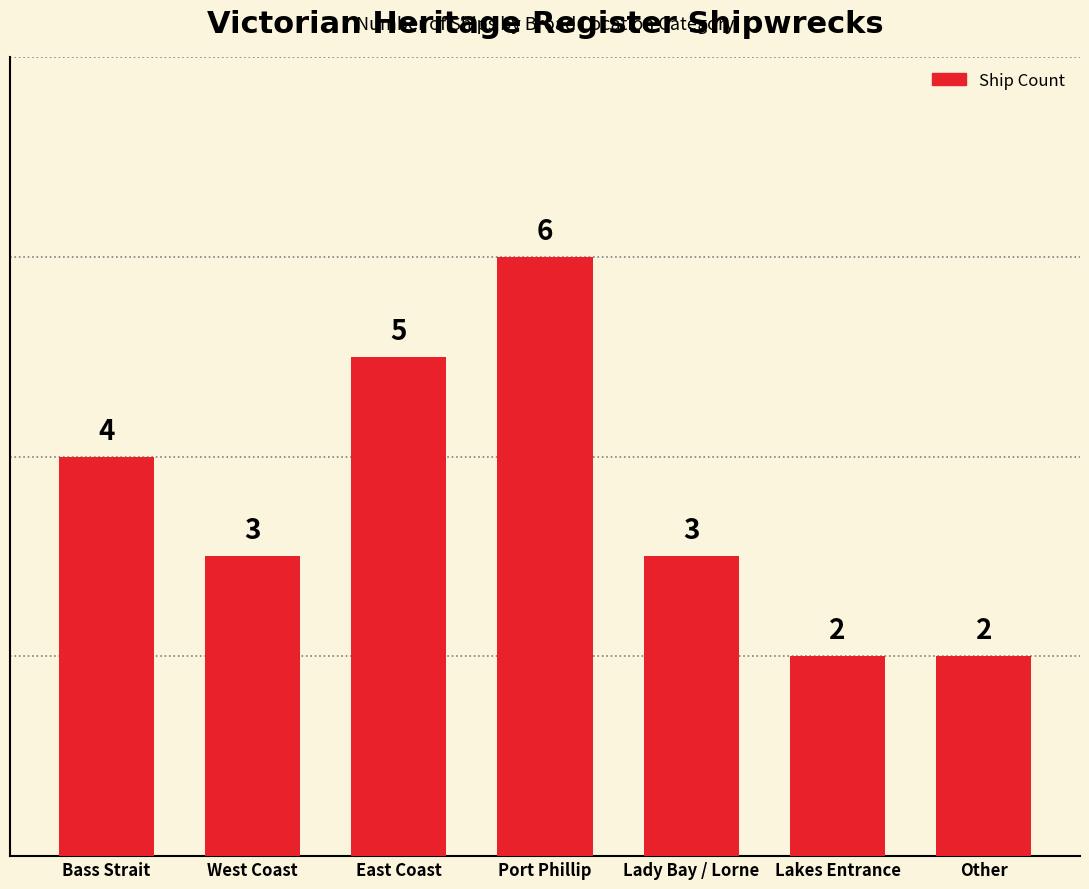

What position from the right is East Coast?

5